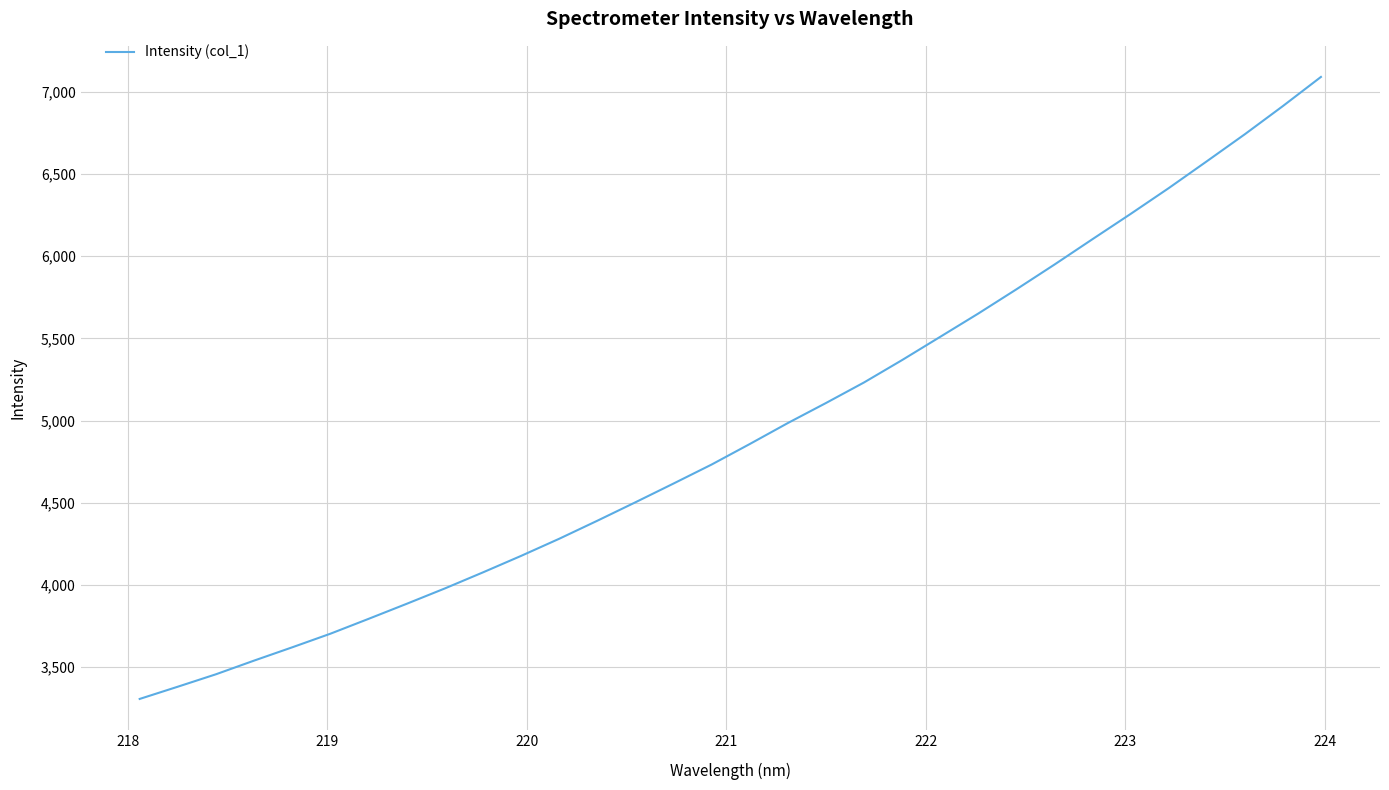

What is the difference between the maximum and minimum values?

3782.5